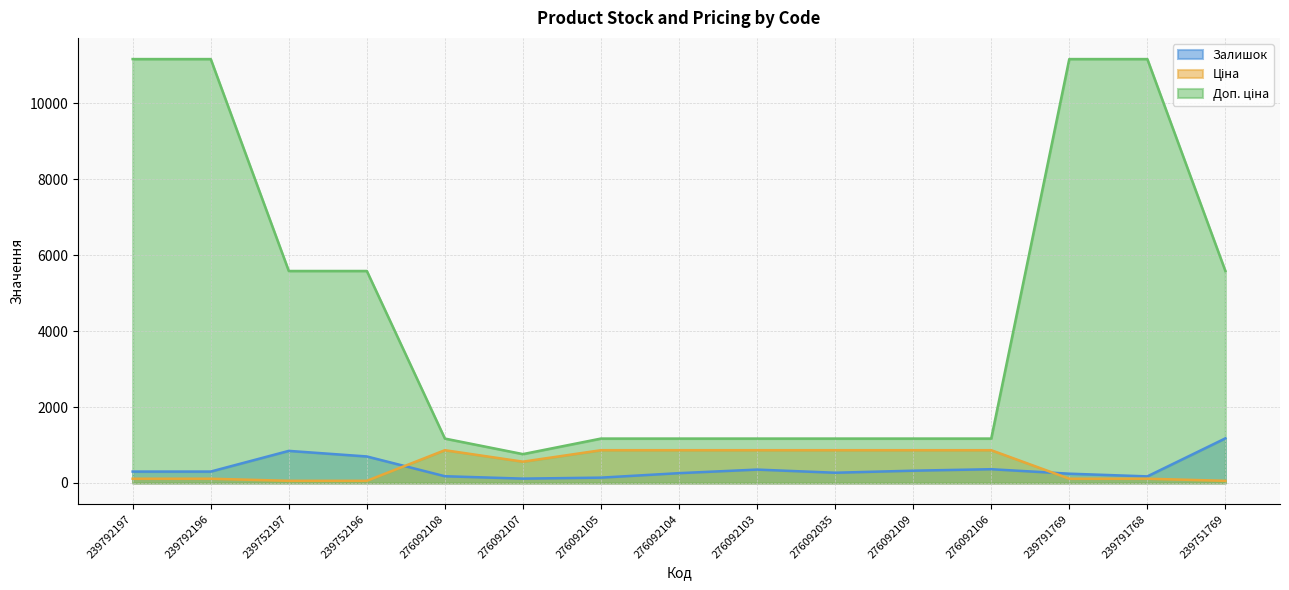

Which series changed the most between 239792196 and 239751769?

Доп. ціна